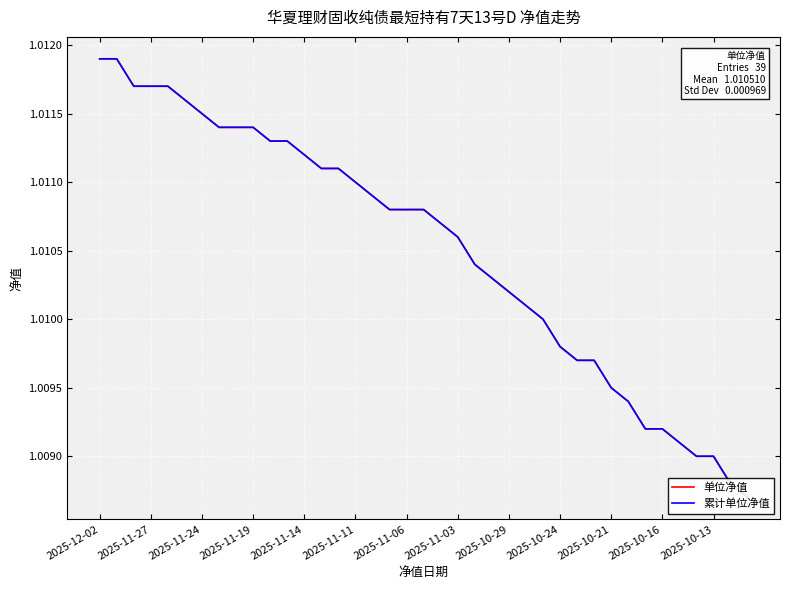

Which has a higher value, 38 or 21?

21